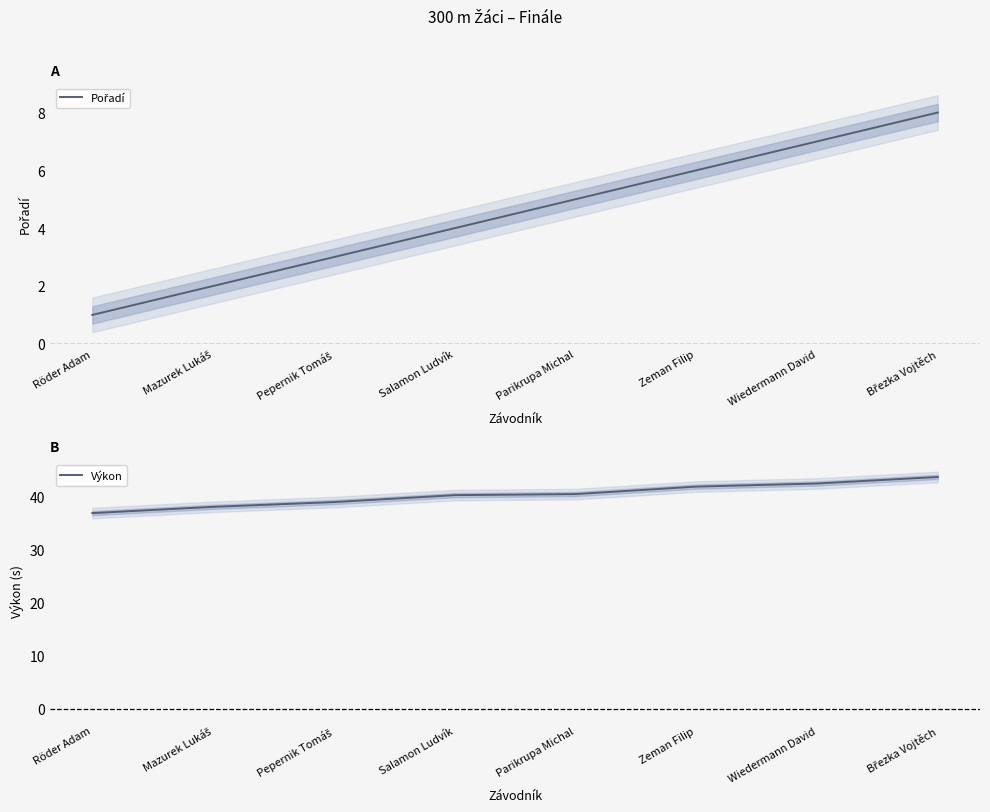

What is the value of the Pořadí point at the 8th from the left?

8.0